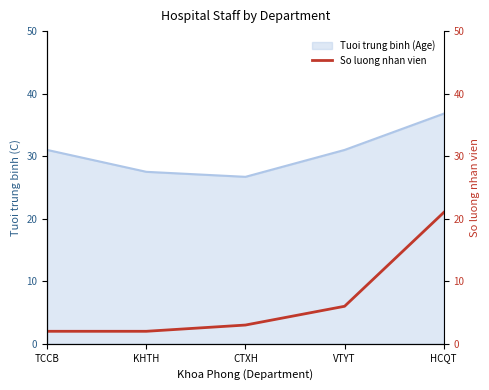

True or false: there are more than 1 points higher than both neighbors.

False